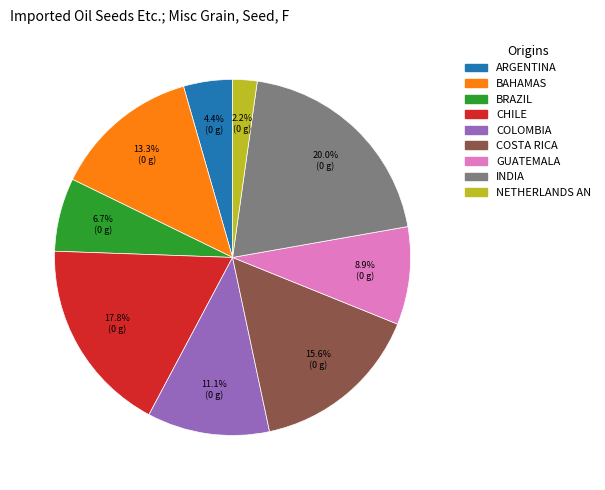

Is there a majority slice in this chart?

No